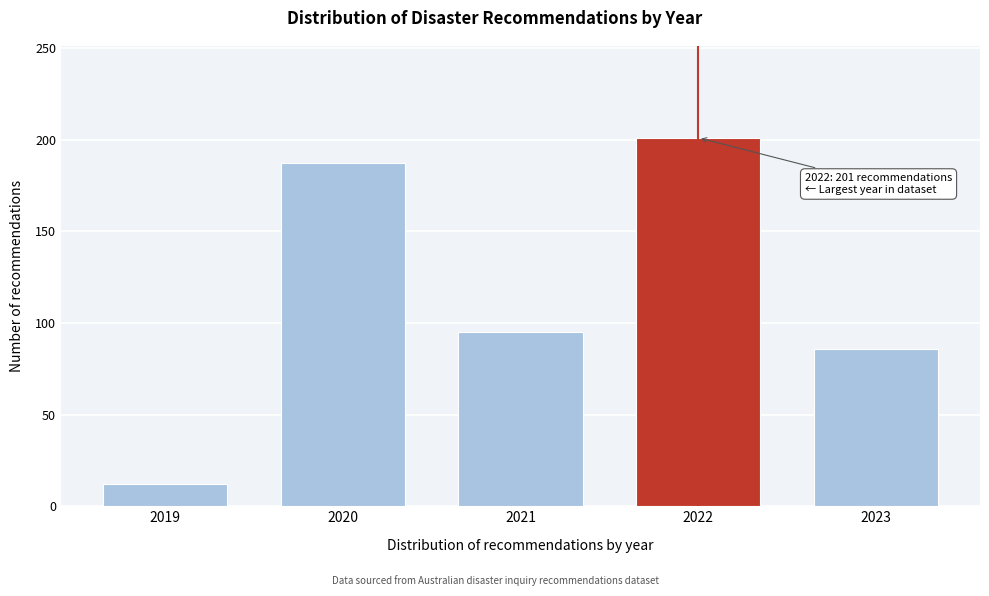

Reading left to right, extract all data points from this chart.

2019=12	2020=187	2021=95	2022=201	2023=86